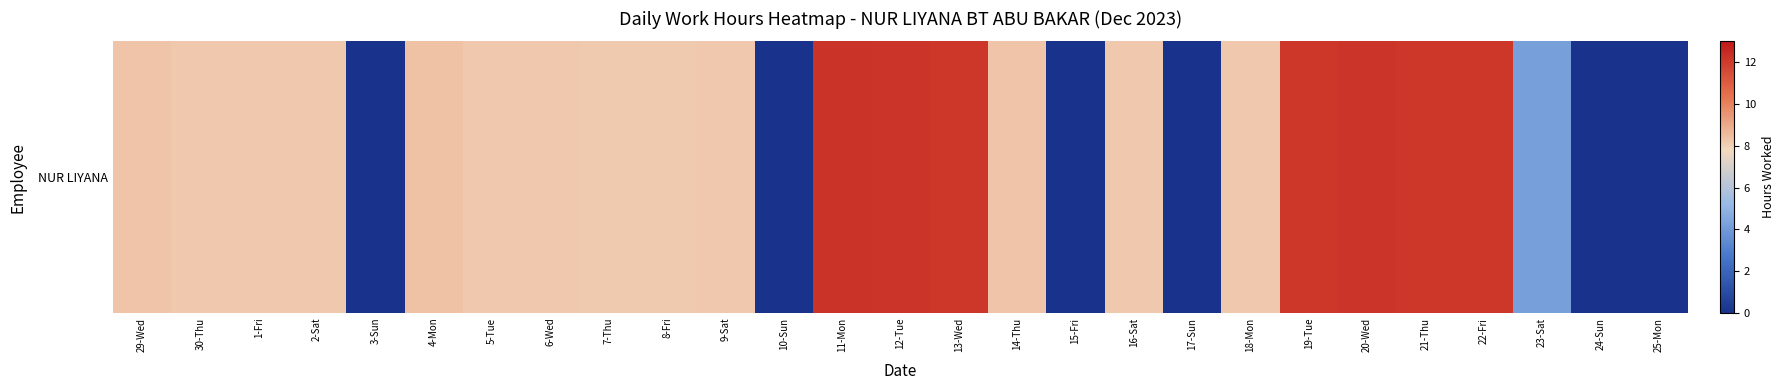

Where is the data nearest to the value 6?

23-Sat